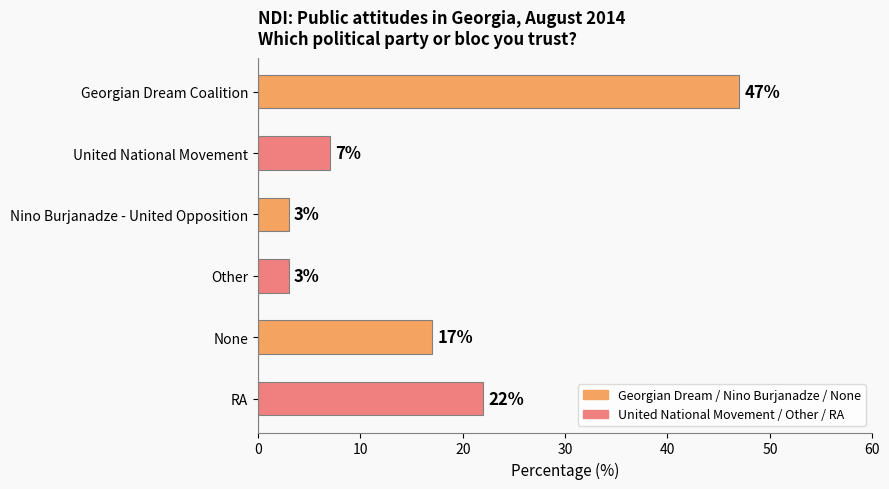

The chart shows a value of 3 at Other. True or false?

True